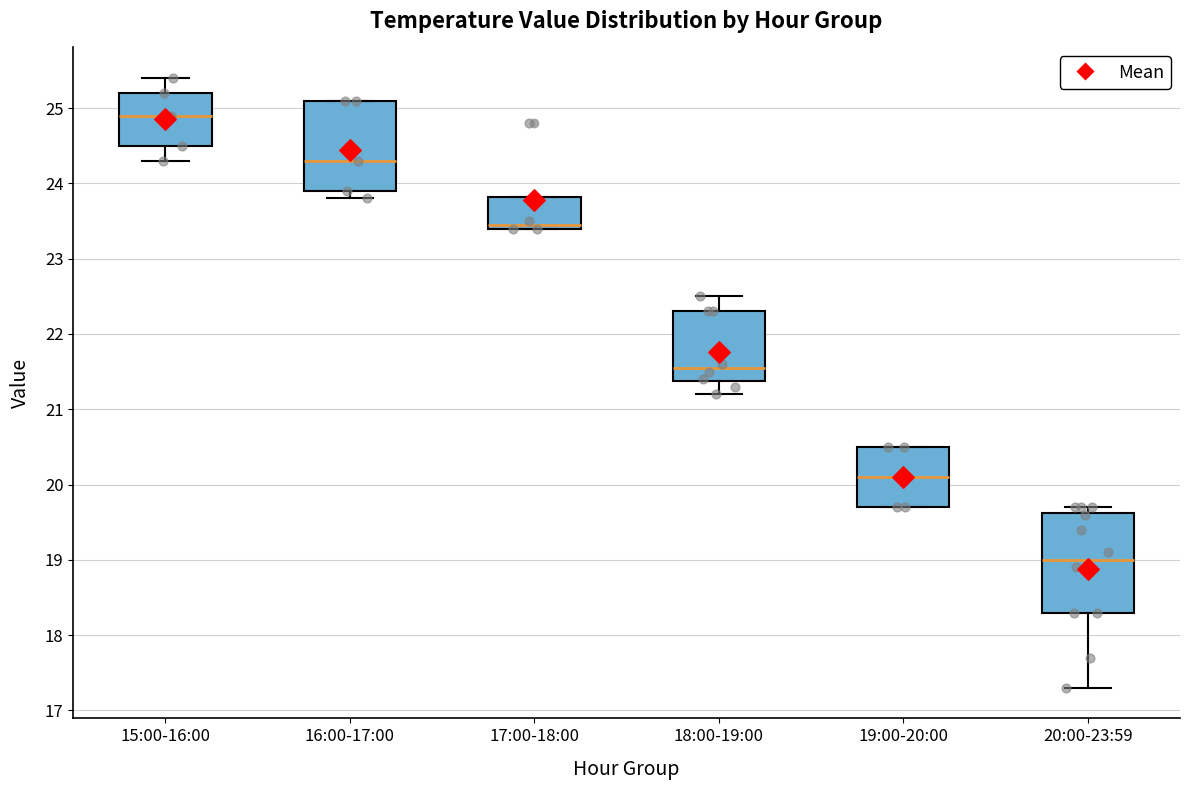

Where does the median line of the box for 16:00-17:00 sit on the y-axis? The values are not printed on the chart, so give them approximately, as read against the axis.

24.3